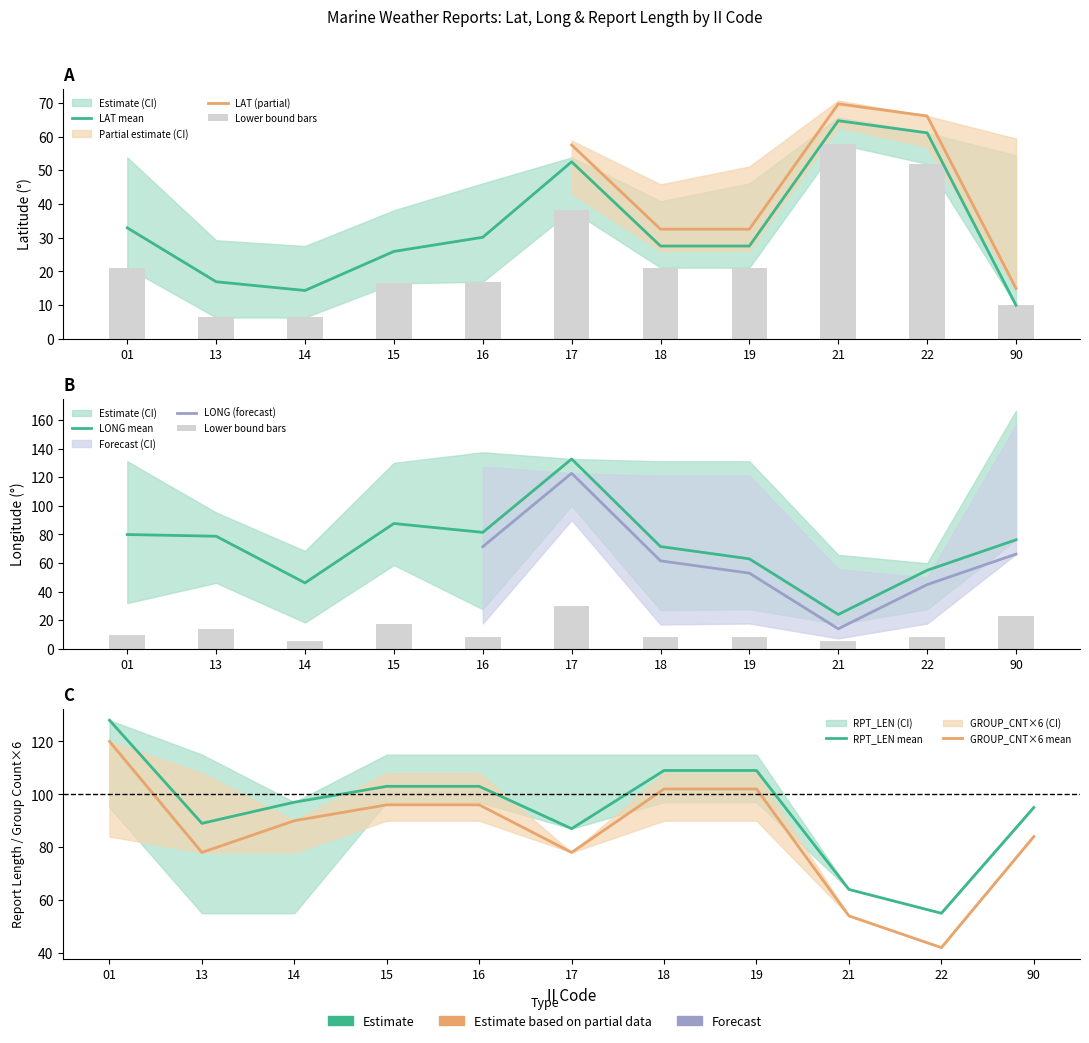

What is the total value across all series at 16?

335.7